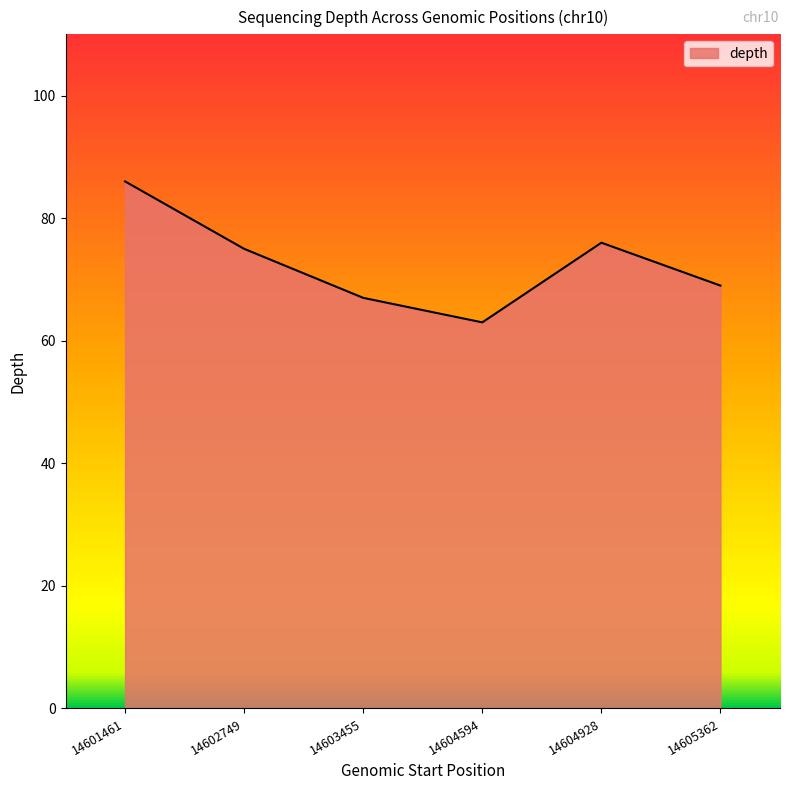

Does the chart display data point markers on the line(s)?

No